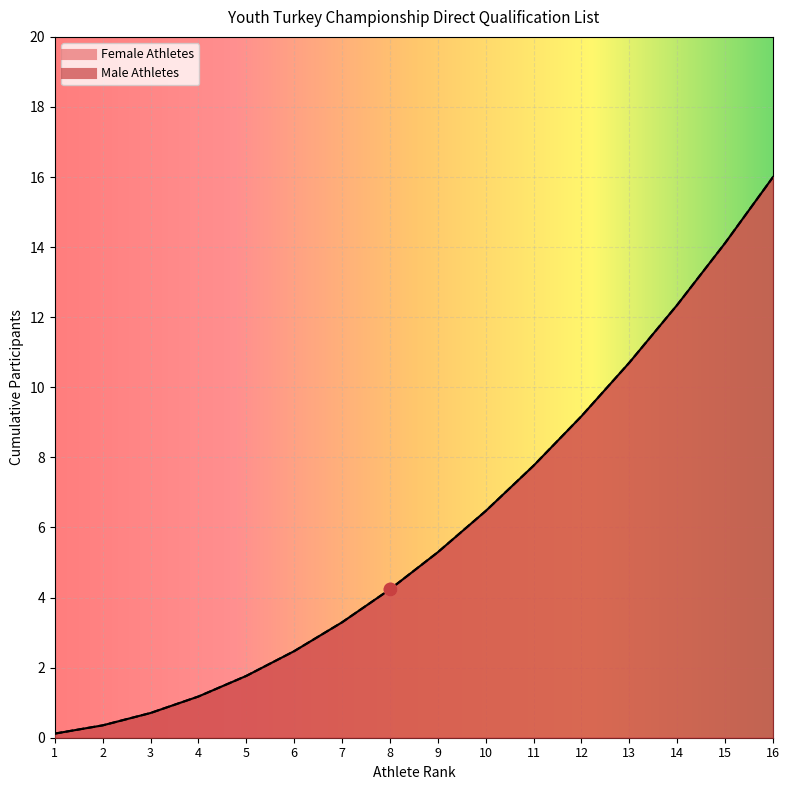

Which series has the widest spread of Y values?

Female Athletes